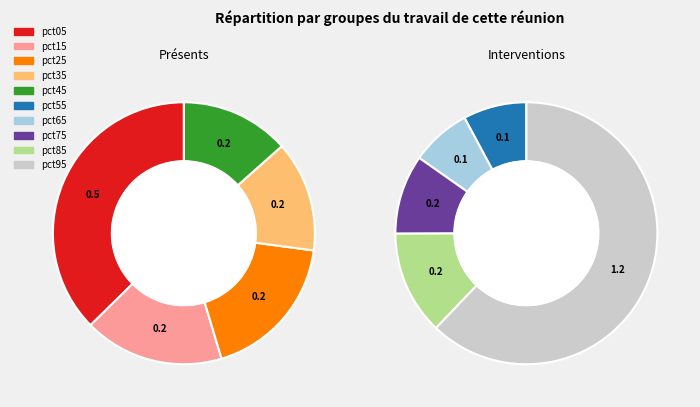

Combined, what portion of the pie is pct75 and pct25?

13.3%